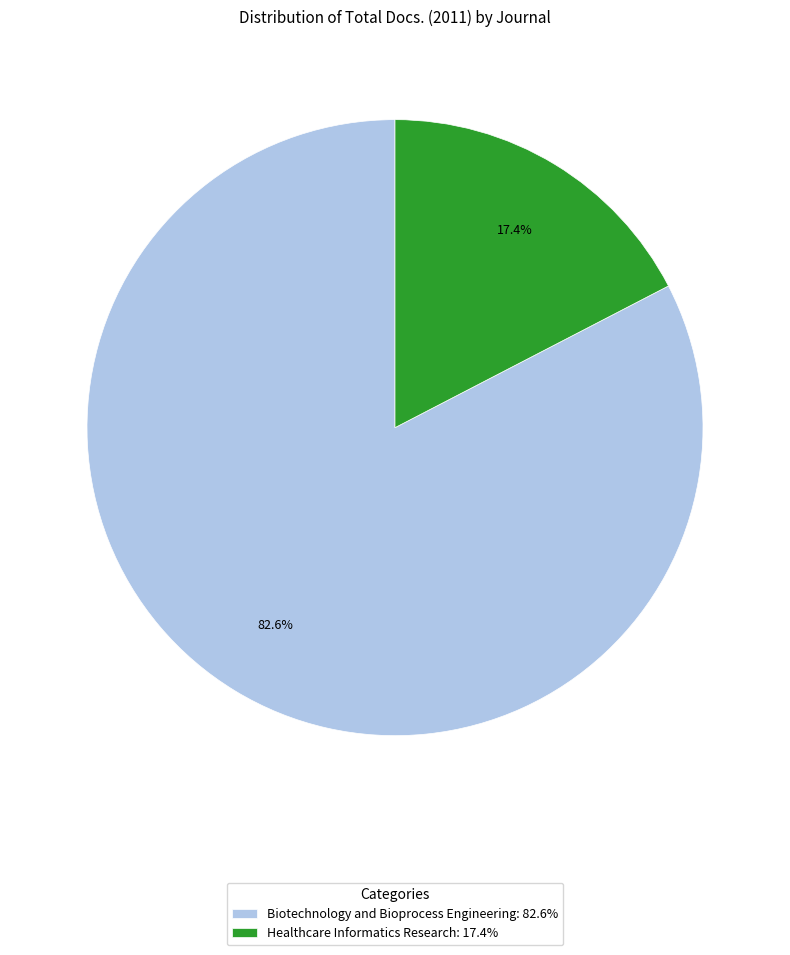

To the nearest percent, what portion does Biotechnology and Bioprocess Engineering represent?

83%